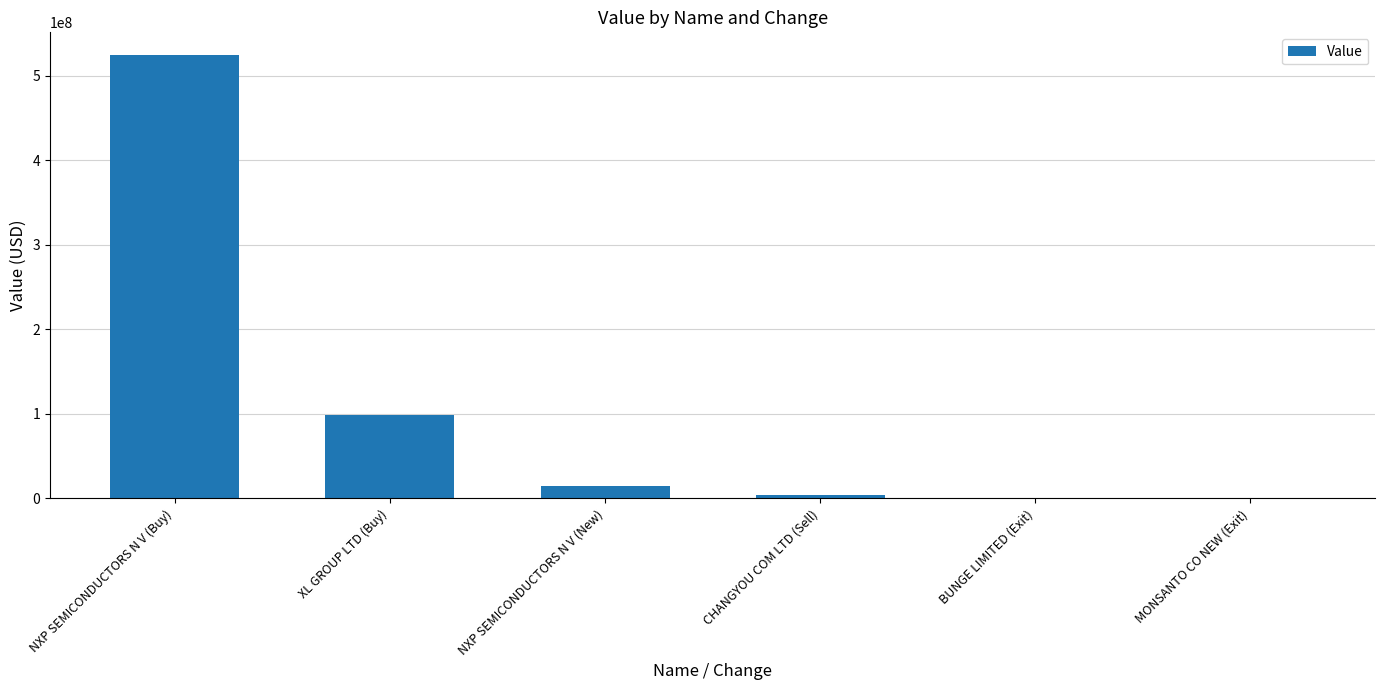

What is the greatest value displayed?

525094000